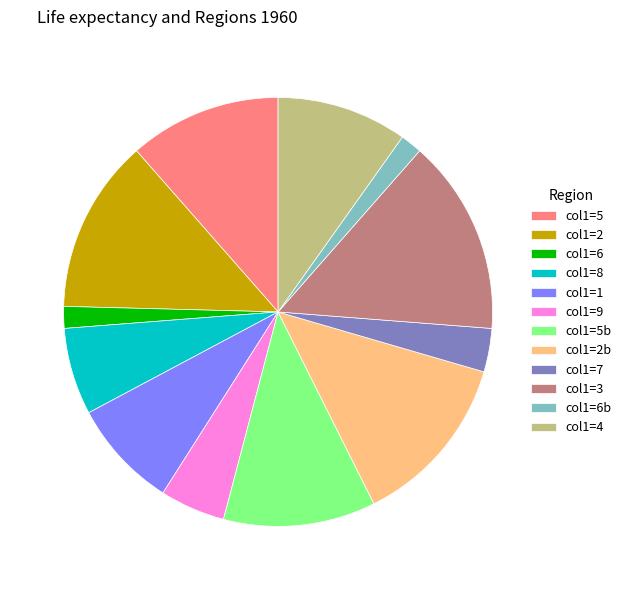

How many slices are in this pie chart?

12